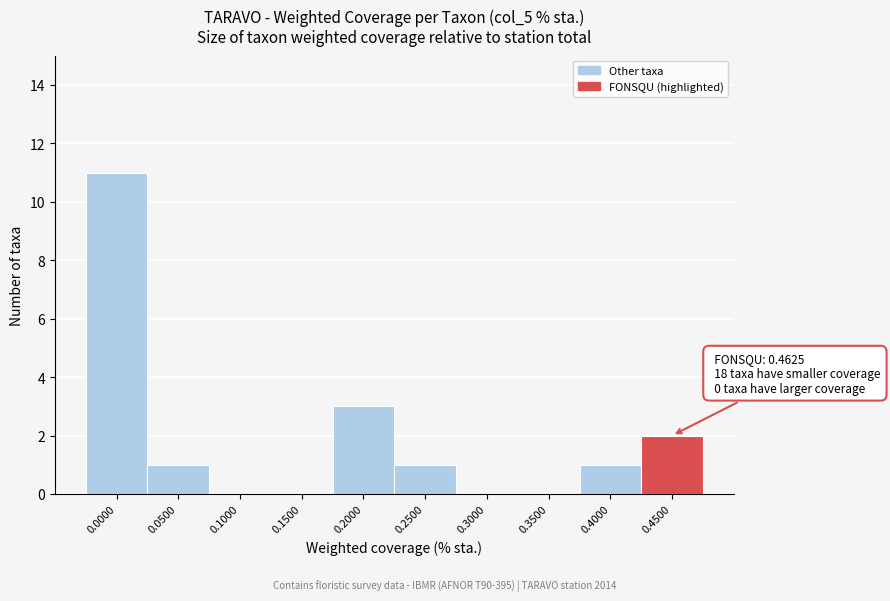

Reading left to right, list all the values displayed in this chart.

0.0000=11	0.0500=1	0.1000=0	0.1500=0	0.2000=3	0.2500=1	0.3000=0	0.3500=0	0.4000=1	0.4500=2